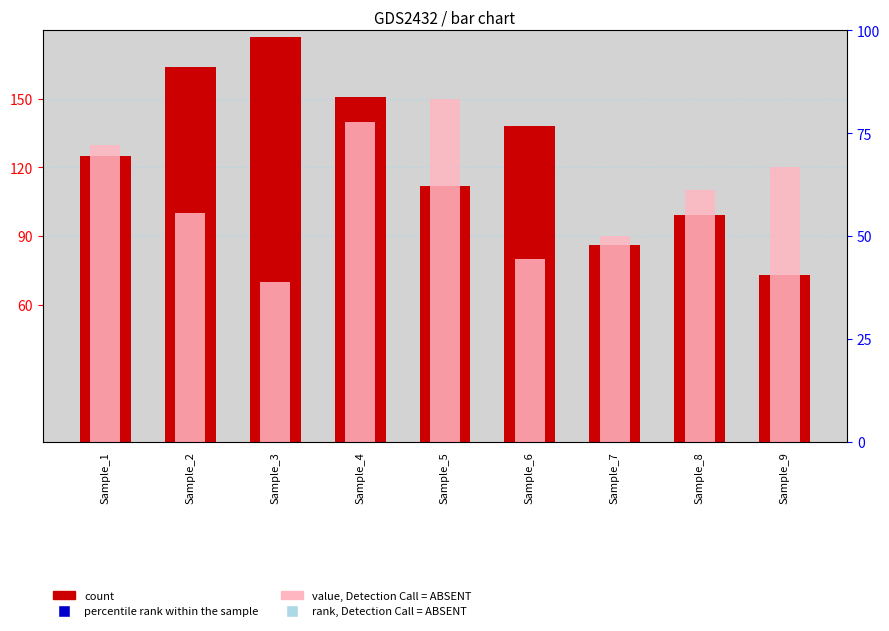

Which series reaches the minimum Y coordinate?

value, Detection Call = ABSENT